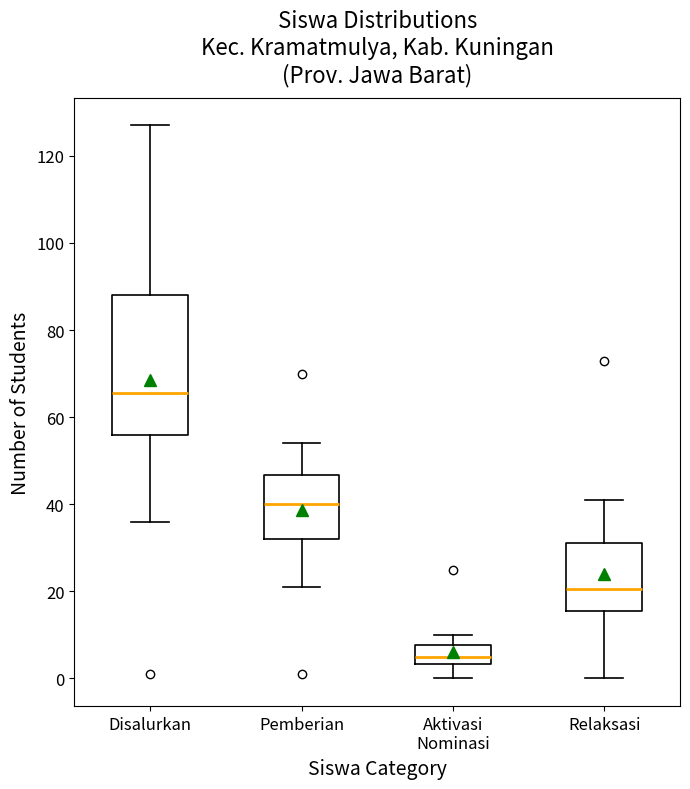

Which box's median line is the lowest?

Aktivasi Nominasi